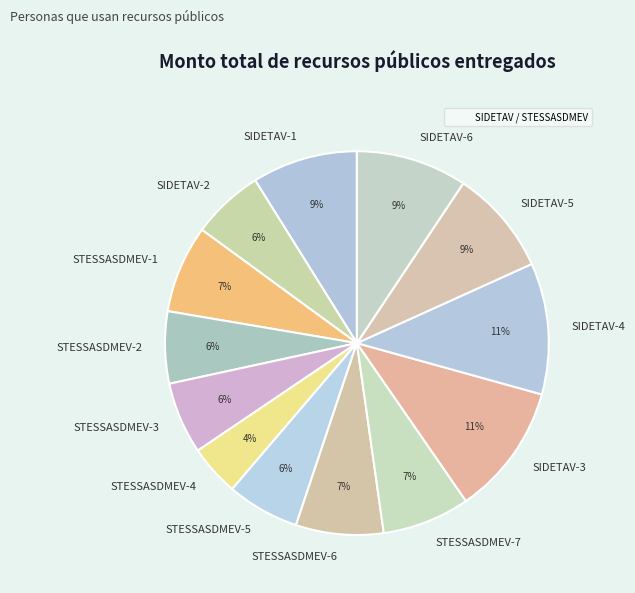

What is the smallest slice in the pie chart?

STESSASDMEV-4